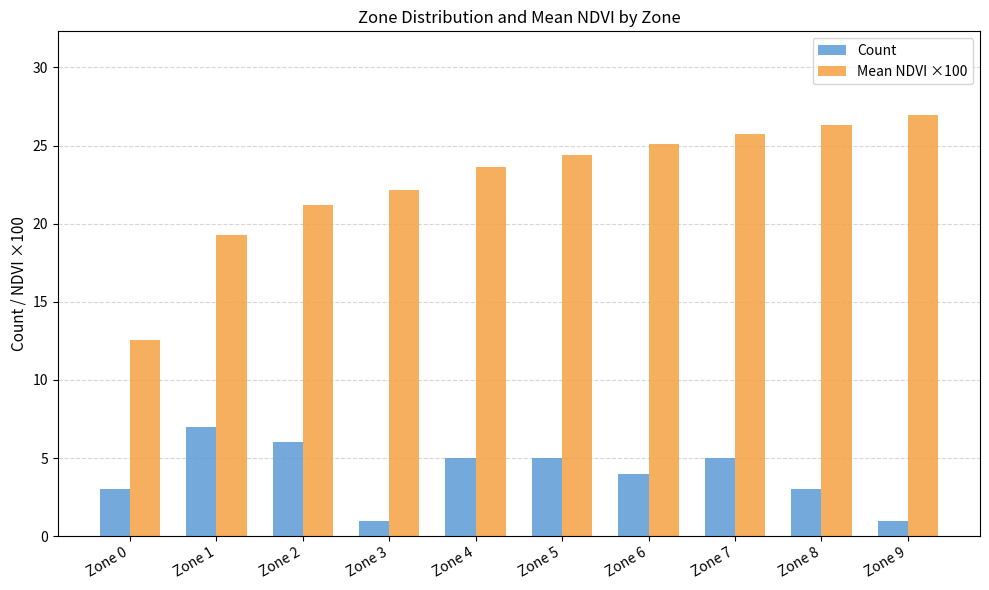

Which series has the widest spread of values?

Mean NDVI ×100